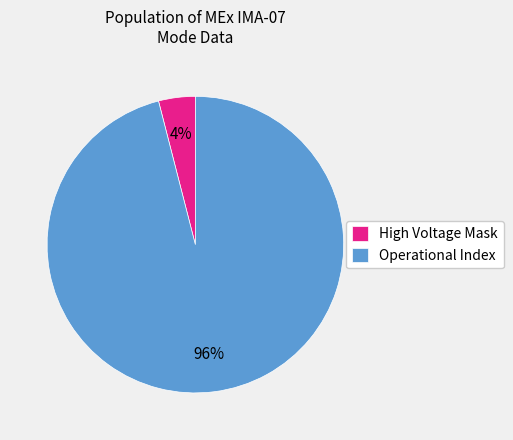

How many segments does this pie chart have?

2